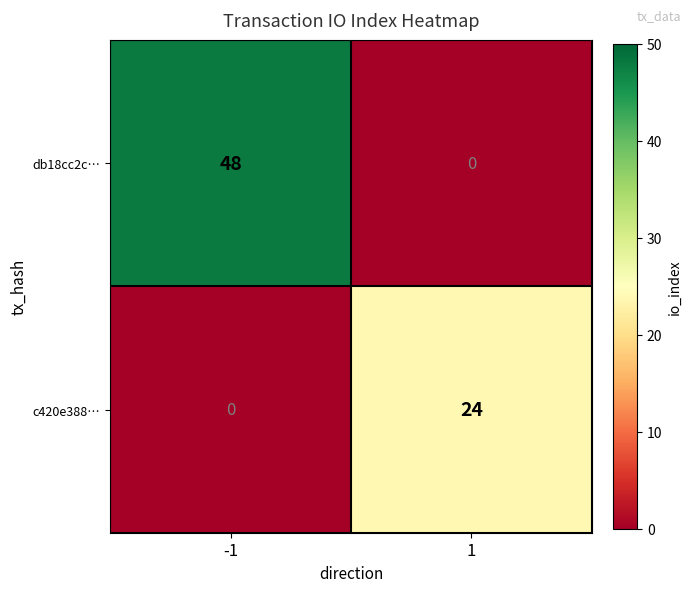

At 1, list the series in order from largest to smallest.

c420e388…, db18cc2c…